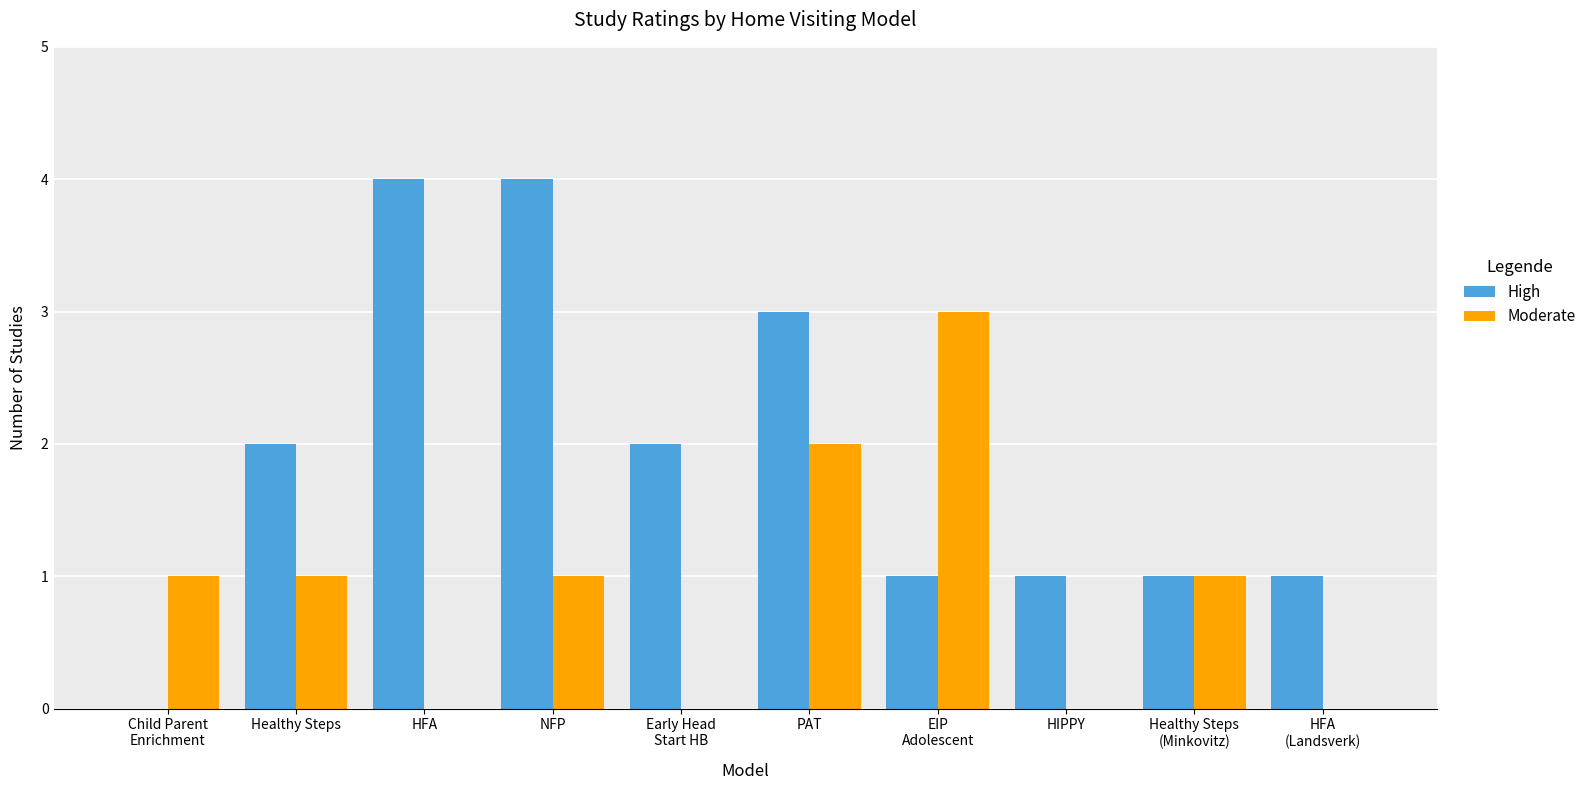

Which series has the largest total across all categories?

High